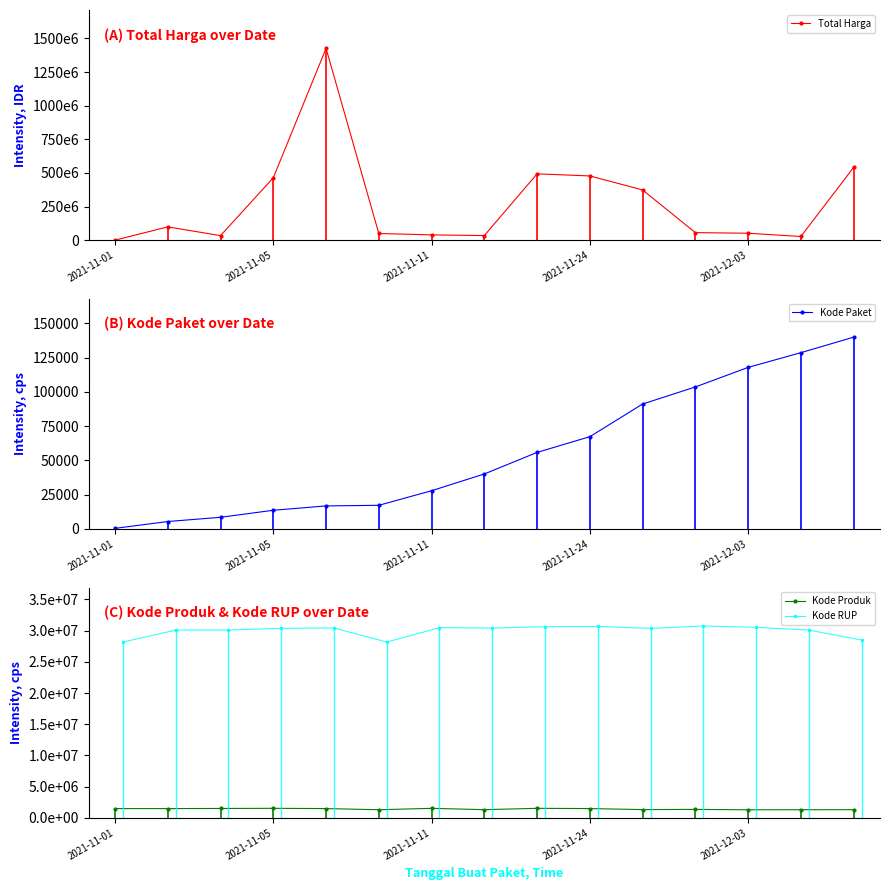

How many values in the Total Harga series exceed 56152800?

7